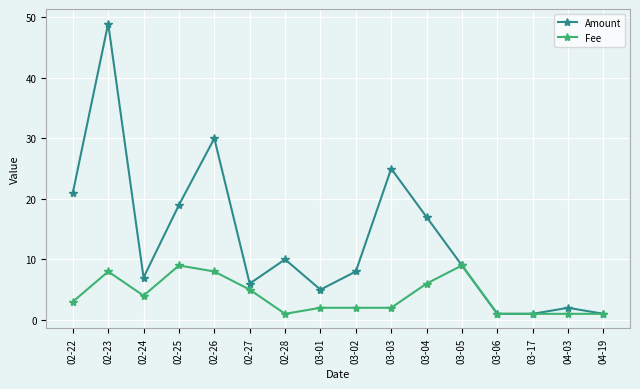

What is the minimum value for Amount?

1